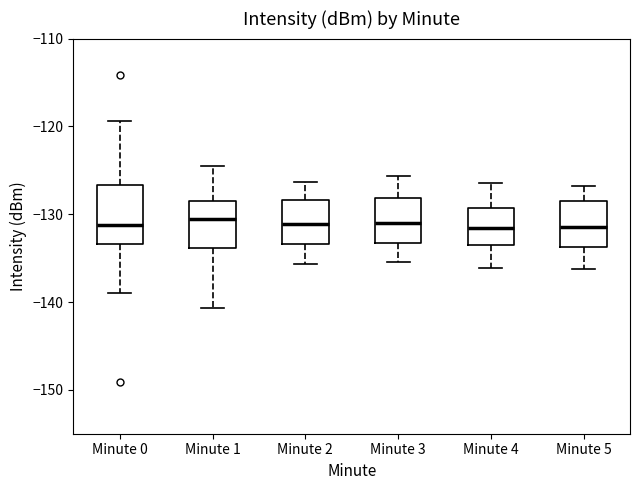

Reading left to right, transcribe this box plot: for each box, give where its median line is, the range the box spans, and where its two whiskers end, as read against the y-axis. The values are not printed on the chart, so give them approximately, as read against the axis.

Minute 0: median -131, box -133 to -127, whiskers -139 to -119
Minute 1: median -131, box -134 to -129, whiskers -141 to -124
Minute 2: median -131, box -133 to -128, whiskers -136 to -126
Minute 3: median -131, box -133 to -128, whiskers -135 to -126
Minute 4: median -132, box -134 to -129, whiskers -136 to -126
Minute 5: median -131, box -134 to -128, whiskers -136 to -127